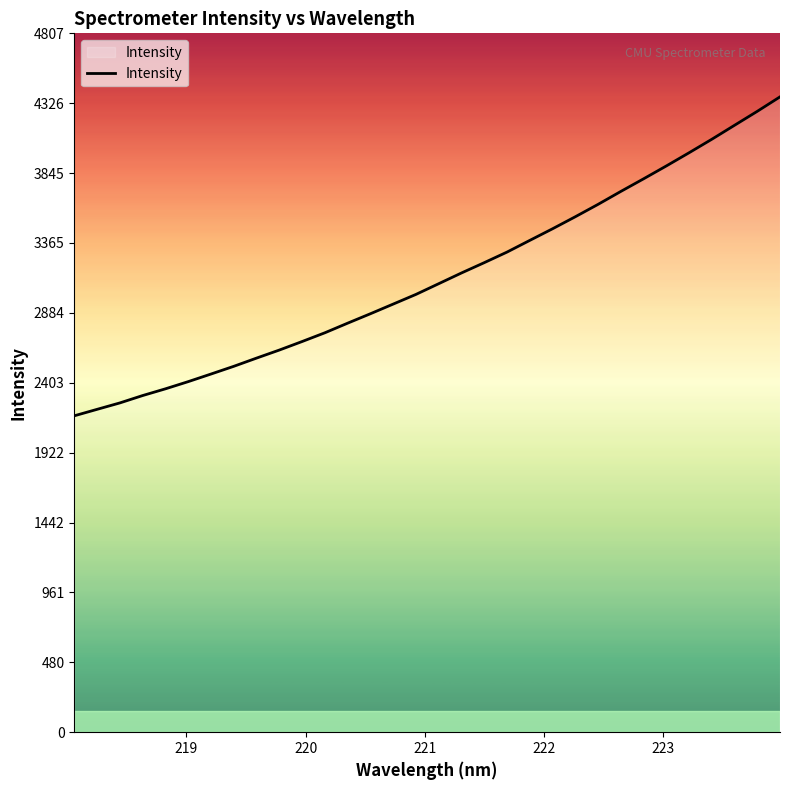

What is the maximum value shown in the chart?

4370.2